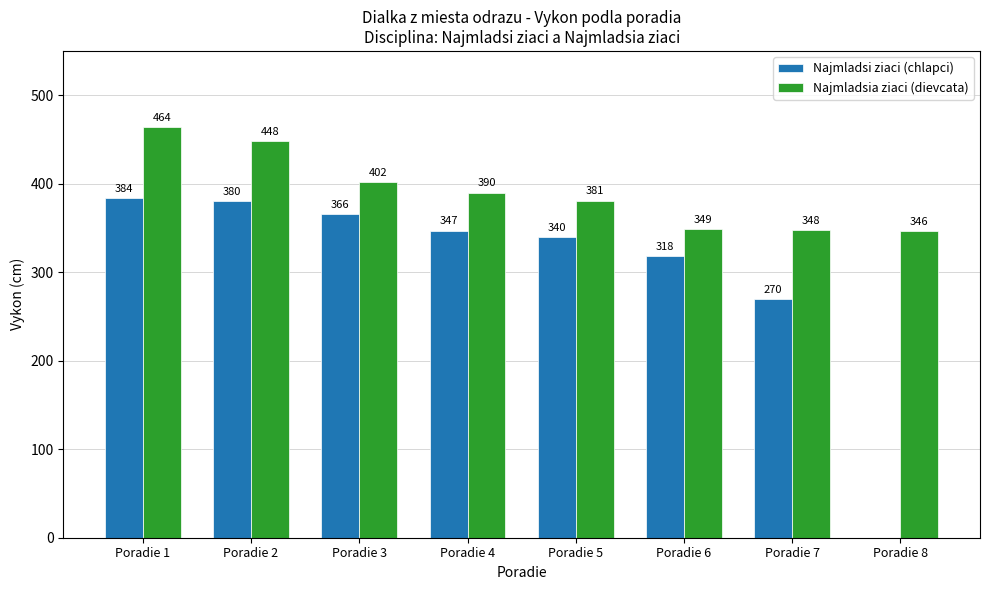

Is it true that Najmladsi ziaci (chlapci) equals 628 at Poradie 1?

False